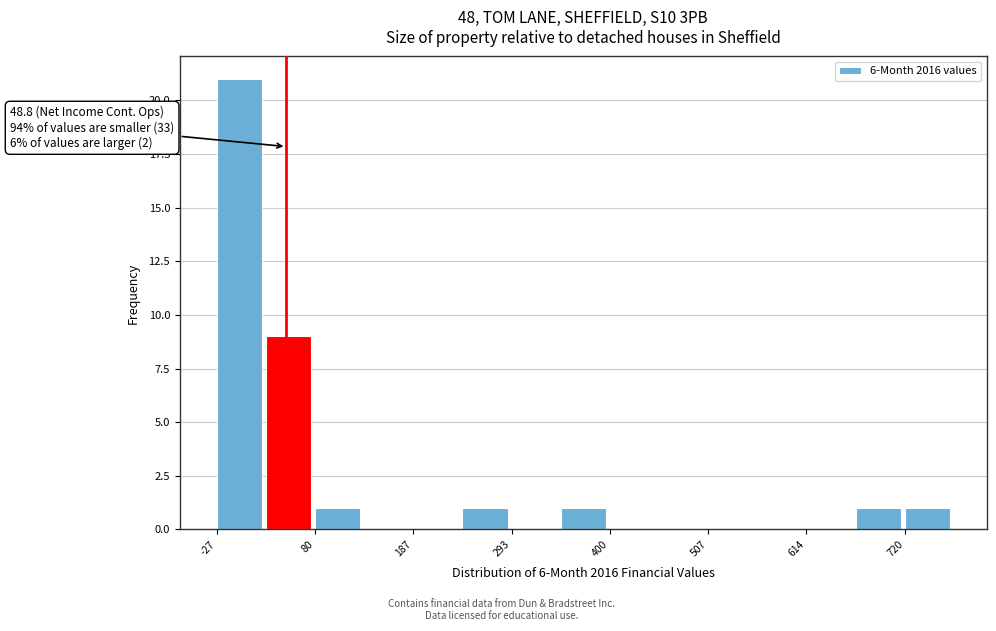

Read against the x-axis, roughly where is the centre of the tallest bar?

0